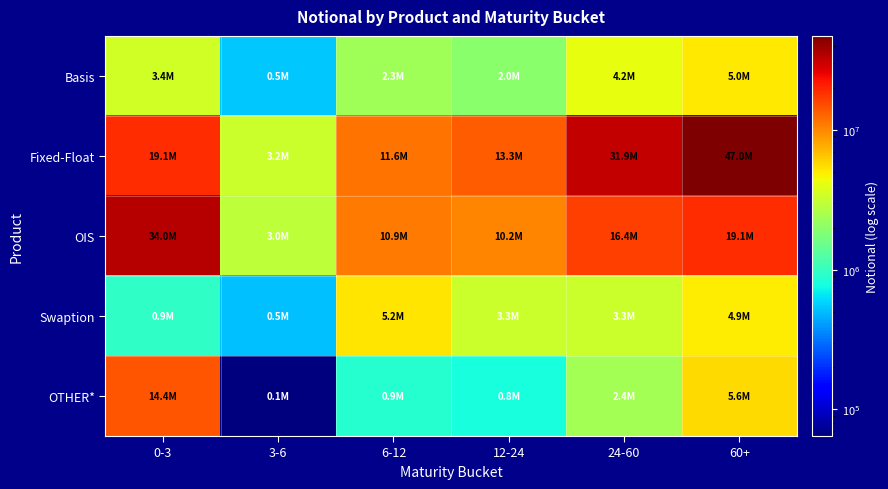

Rank the series at 6-12 from highest to lowest value.

Fixed-Float, OIS, Swaption, Basis, OTHER*